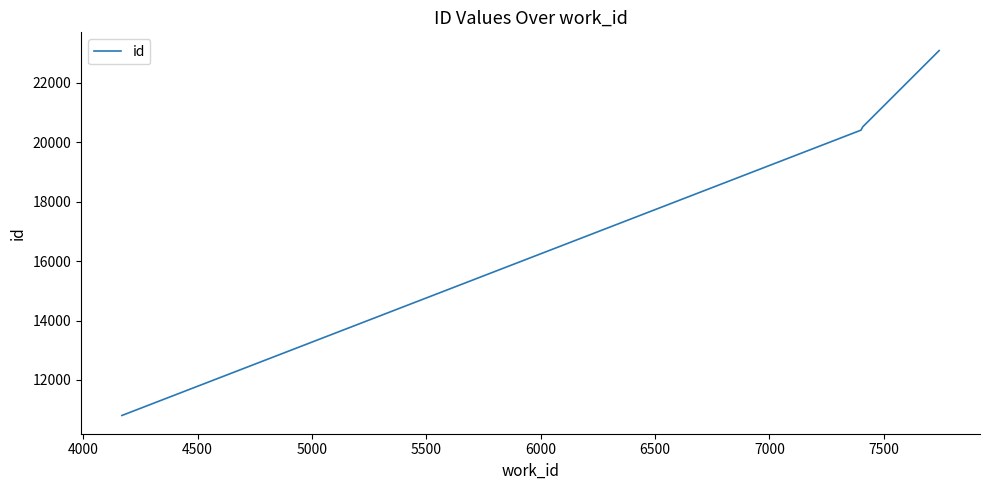

What is the minimum value shown in the chart?

10805